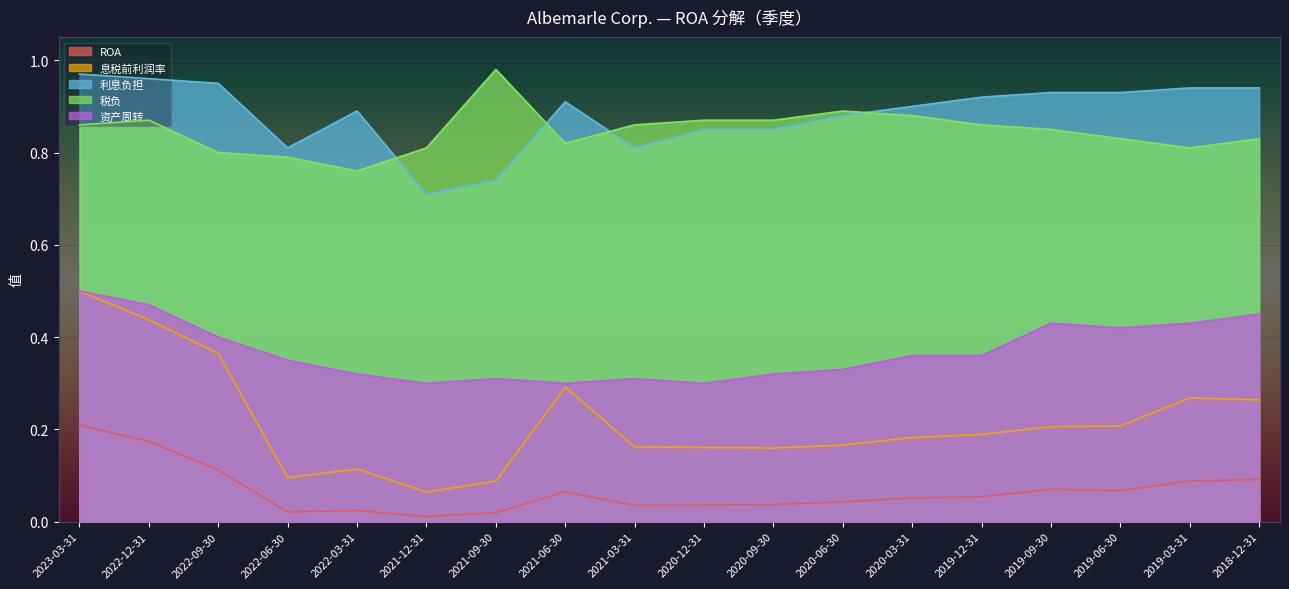

What is the difference between the maximum and second lowest values in the 息税前利润率 series?

0.4